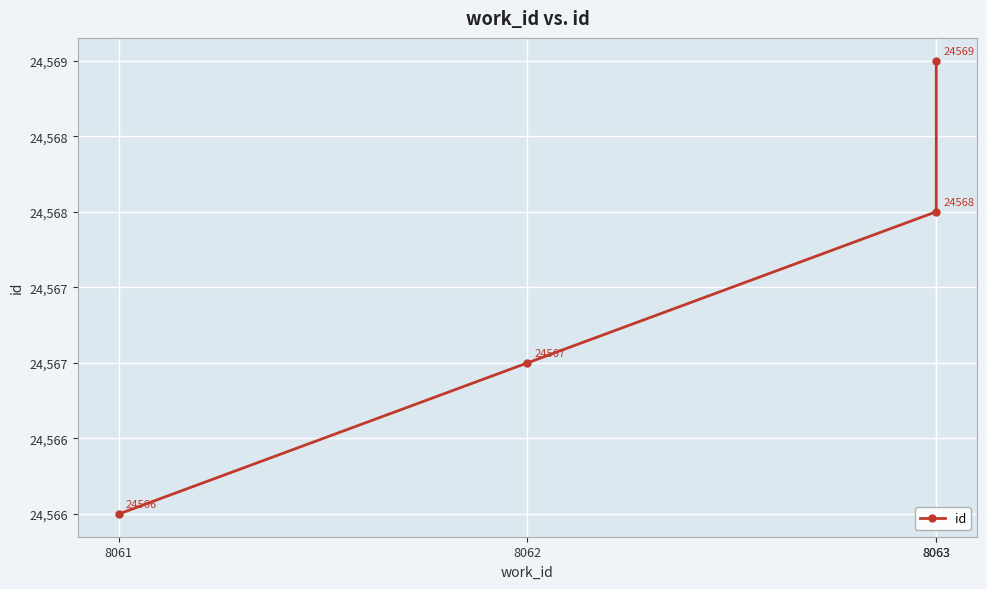

What is the average value?

24568